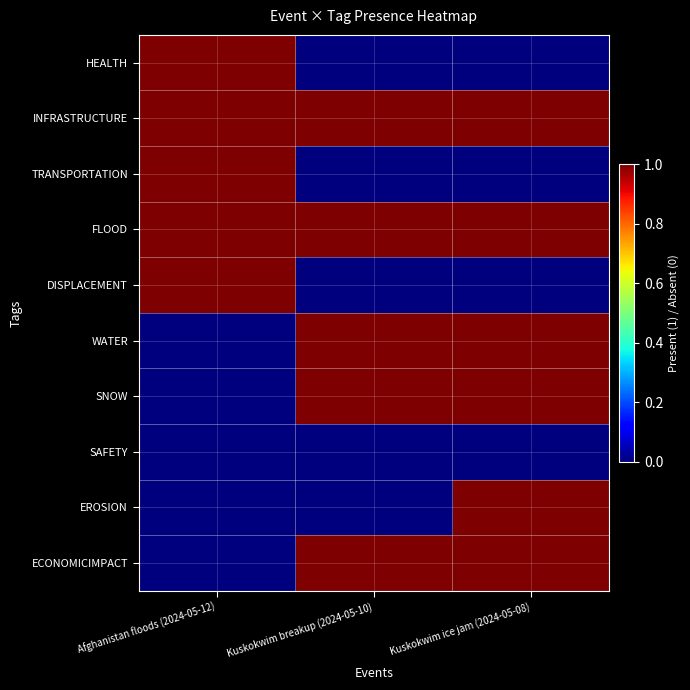

Reading right to left, what are all the values shown in this chart?

HEALTH: Kuskokwim ice jam (2024-05-08)=0	Kuskokwim breakup (2024-05-10)=0	Afghanistan floods (2024-05-12)=1
INFRASTRUCTURE: Kuskokwim ice jam (2024-05-08)=1	Kuskokwim breakup (2024-05-10)=1	Afghanistan floods (2024-05-12)=1
TRANSPORTATION: Kuskokwim ice jam (2024-05-08)=0	Kuskokwim breakup (2024-05-10)=0	Afghanistan floods (2024-05-12)=1
FLOOD: Kuskokwim ice jam (2024-05-08)=1	Kuskokwim breakup (2024-05-10)=1	Afghanistan floods (2024-05-12)=1
DISPLACEMENT: Kuskokwim ice jam (2024-05-08)=0	Kuskokwim breakup (2024-05-10)=0	Afghanistan floods (2024-05-12)=1
WATER: Kuskokwim ice jam (2024-05-08)=1	Kuskokwim breakup (2024-05-10)=1	Afghanistan floods (2024-05-12)=0
SNOW: Kuskokwim ice jam (2024-05-08)=1	Kuskokwim breakup (2024-05-10)=1	Afghanistan floods (2024-05-12)=0
SAFETY: Kuskokwim ice jam (2024-05-08)=0	Kuskokwim breakup (2024-05-10)=0	Afghanistan floods (2024-05-12)=0
EROSION: Kuskokwim ice jam (2024-05-08)=1	Kuskokwim breakup (2024-05-10)=0	Afghanistan floods (2024-05-12)=0
ECONOMICIMPACT: Kuskokwim ice jam (2024-05-08)=1	Kuskokwim breakup (2024-05-10)=1	Afghanistan floods (2024-05-12)=0